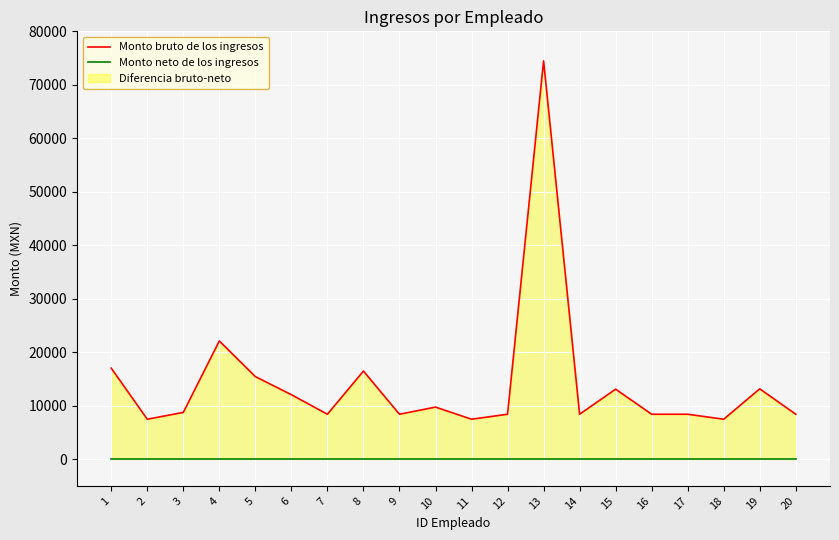

Which series has the largest total across all categories?

Monto bruto de los ingresos